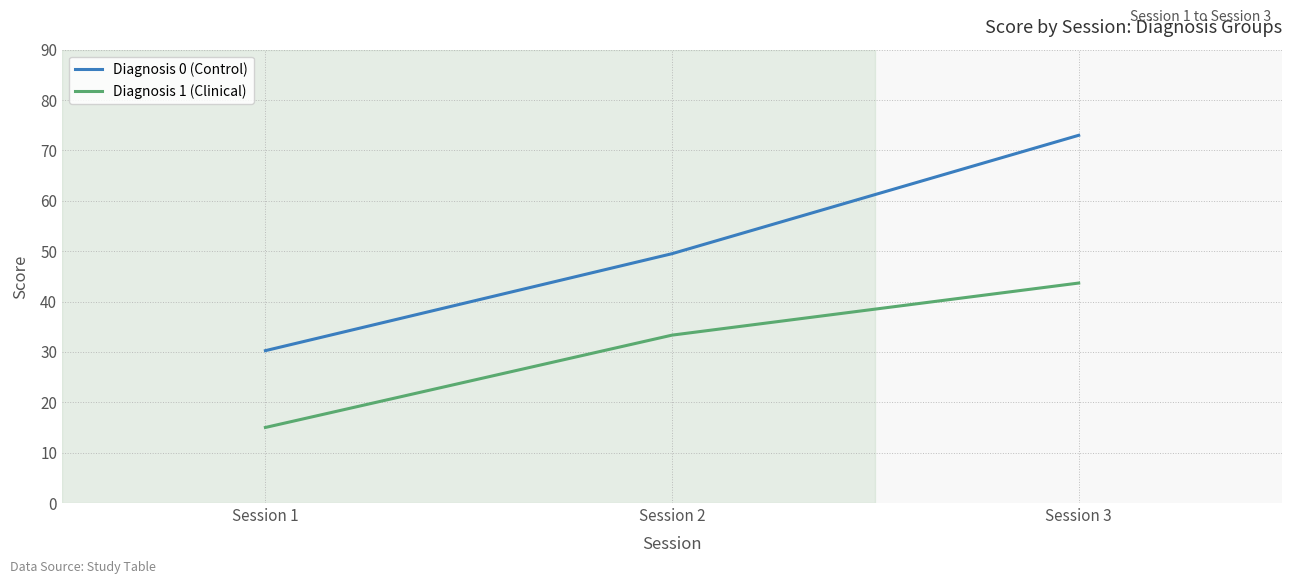

Where is Diagnosis 1 (Clinical) nearest to the value 29?

Session 2